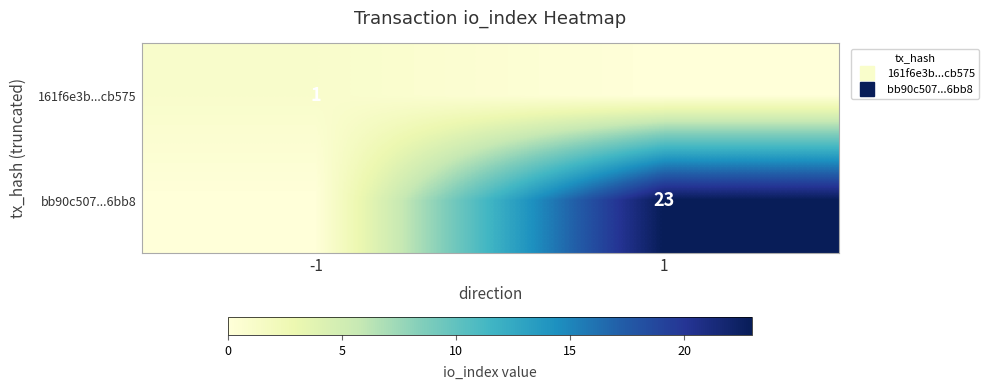

Between -1 and 1, which series saw the biggest shift?

bb90c507...6bb8